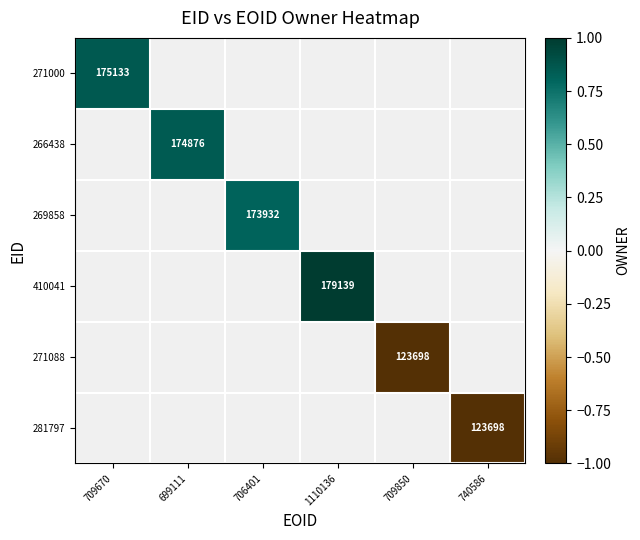

List the labels in order of 271088 value, largest first.

709670, 699111, 706401, 1110136, 709850, 740586